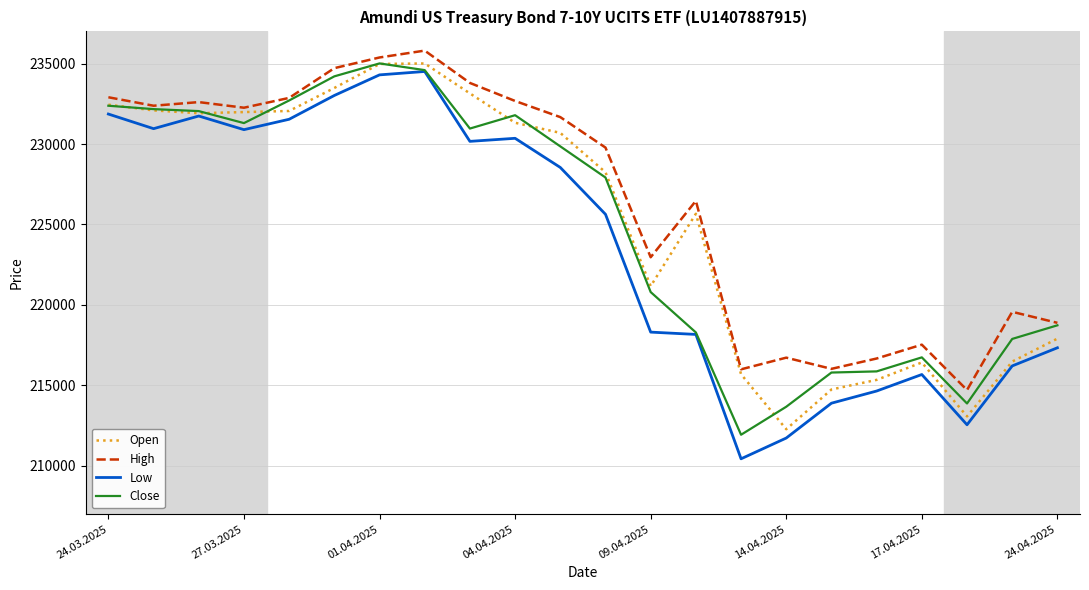

What is the smallest value displayed?

210438